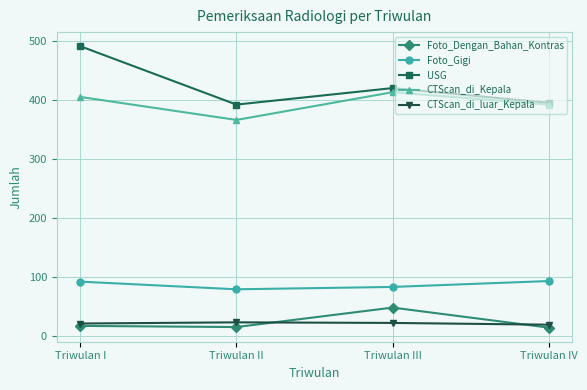

True or false: USG and Foto_Gigi cross at least once.

False